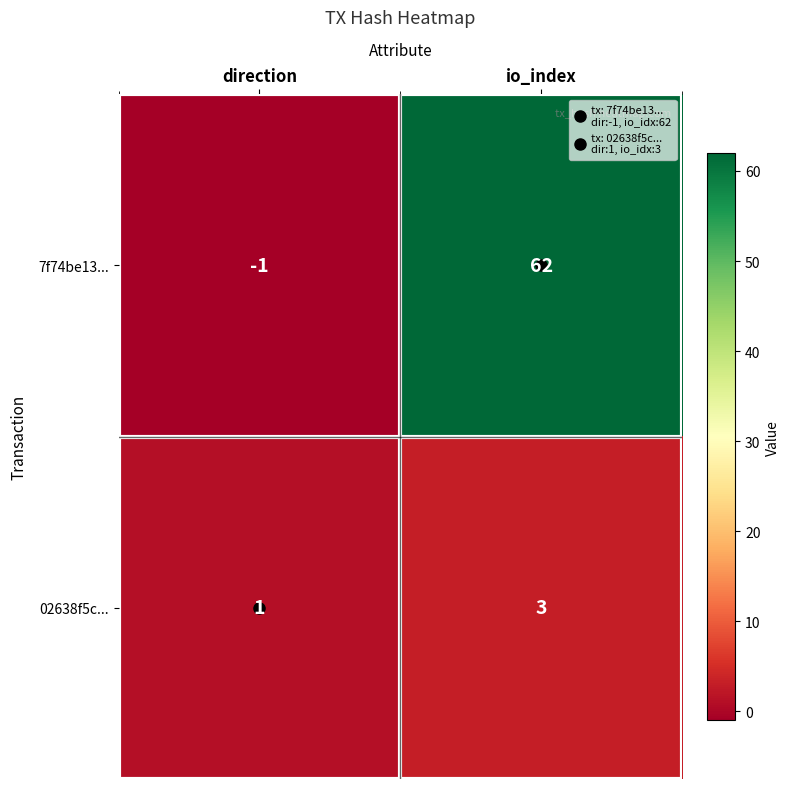

Which category has the highest value in the 02638f5c... series?

io_index